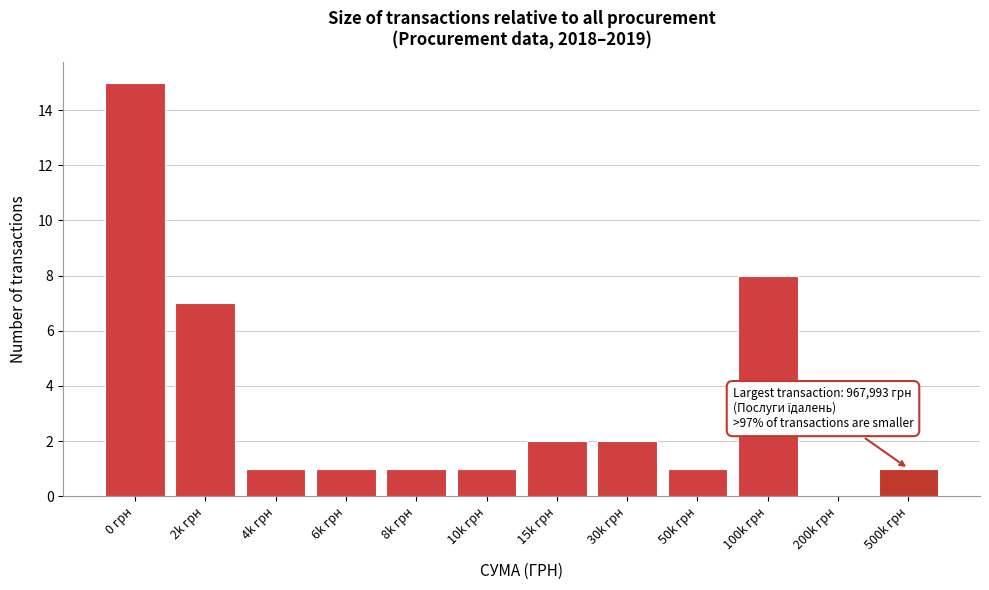

Reading left to right, list all the values displayed in this chart.

0 грн=15	2k грн=7	4k грн=1	6k грн=1	8k грн=1	10k грн=1	15k грн=2	30k грн=2	50k грн=1	100k грн=8	200k грн=0	500k грн=1